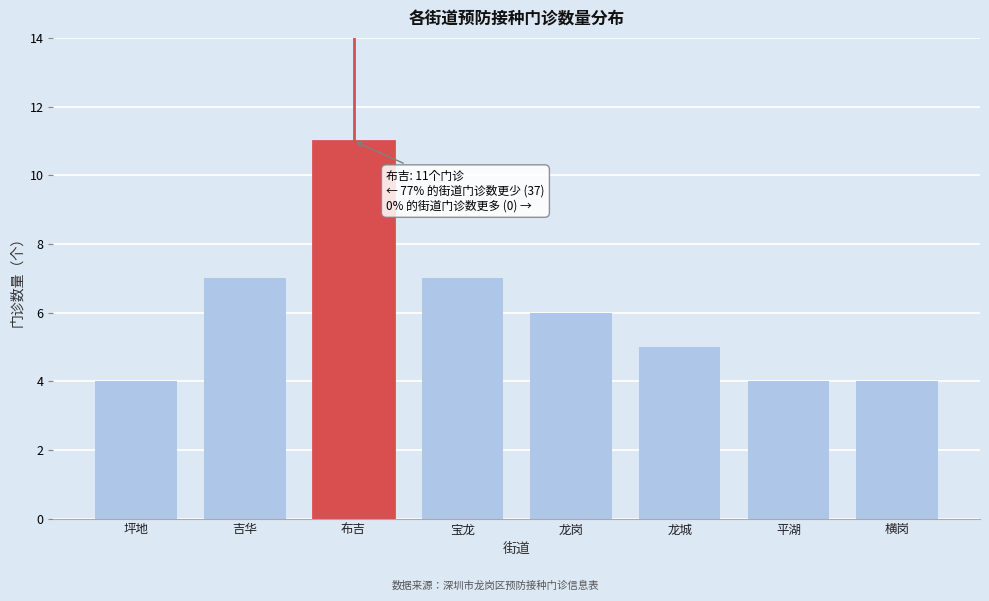

Reading right to left, transcribe all the data shown in this chart.

4	4	5	6	7	11	7	4